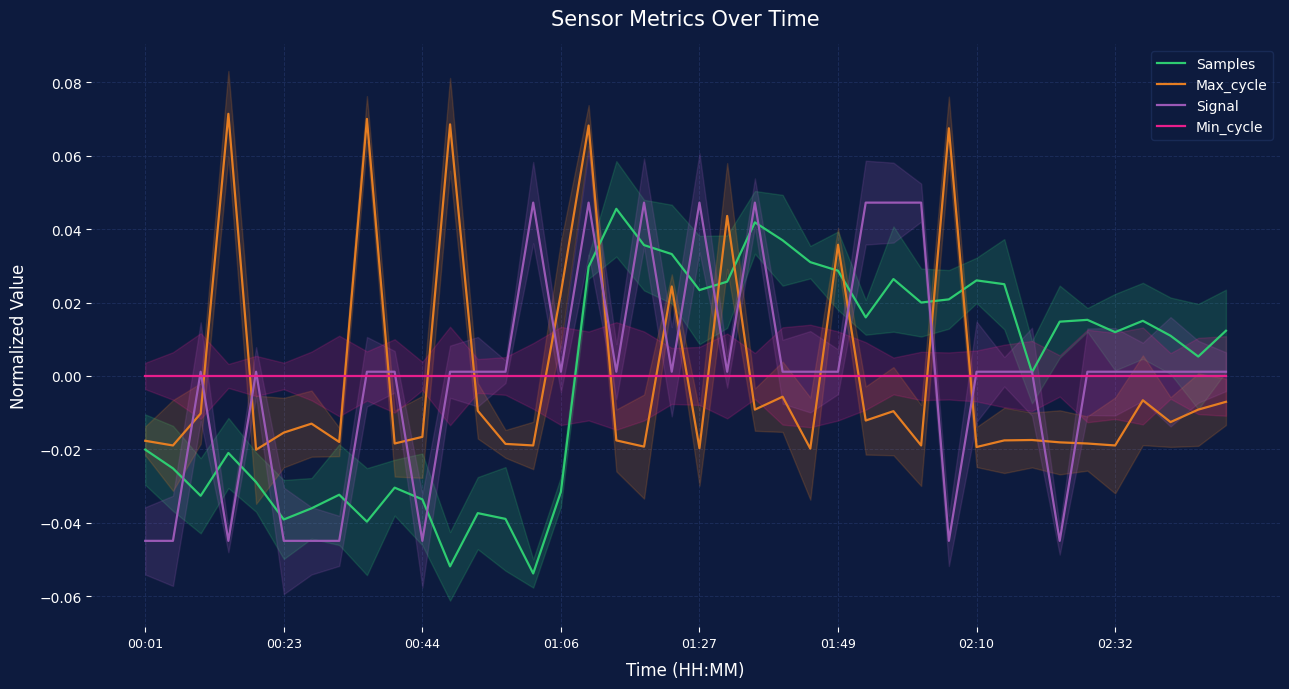

The value of Max_cycle at 31 is -0.0. True or false?

False